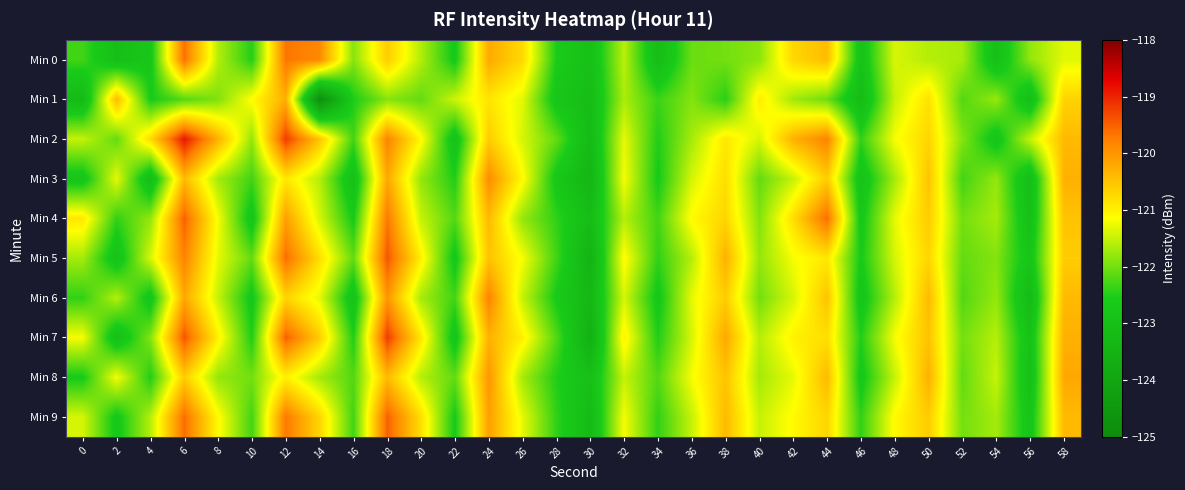

What is the maximum value shown in the chart?

-118.9